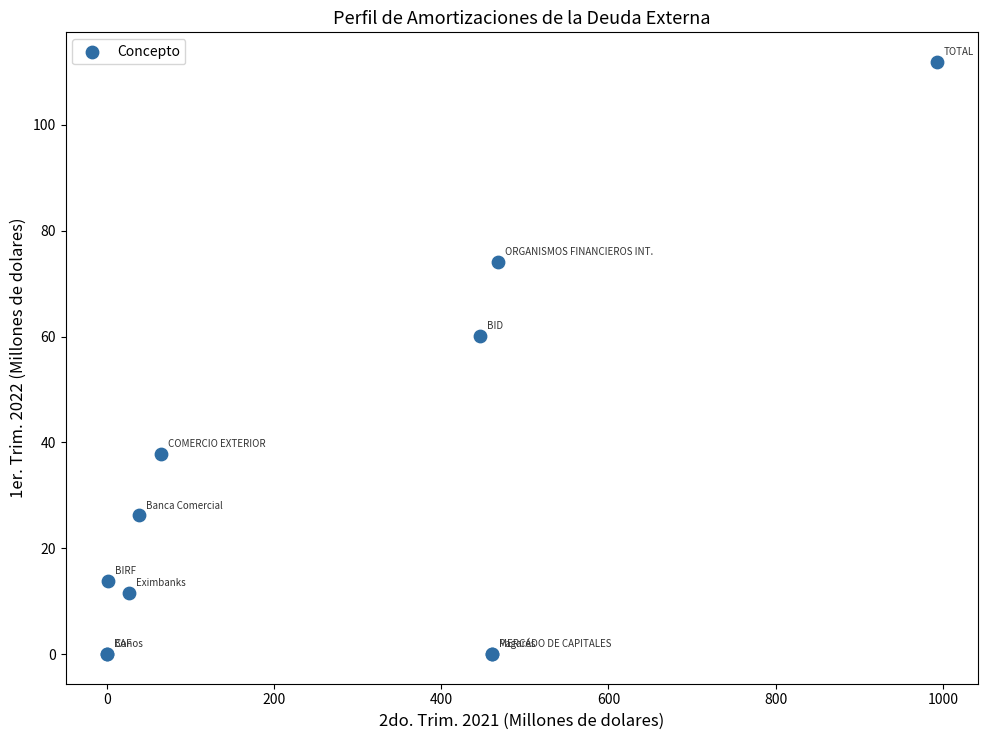

What Y value in the scatter plot is closest to 55?

60.2